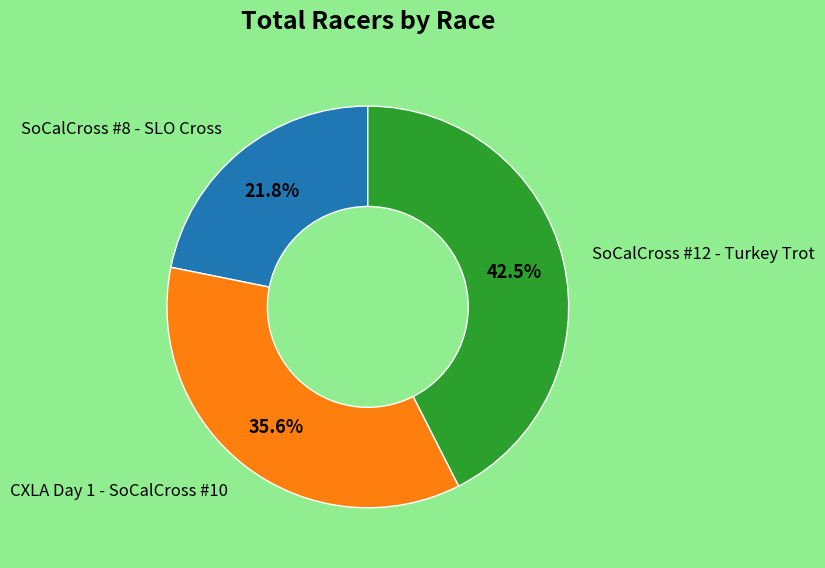

Is there any slice that represents more than half of the pie?

No